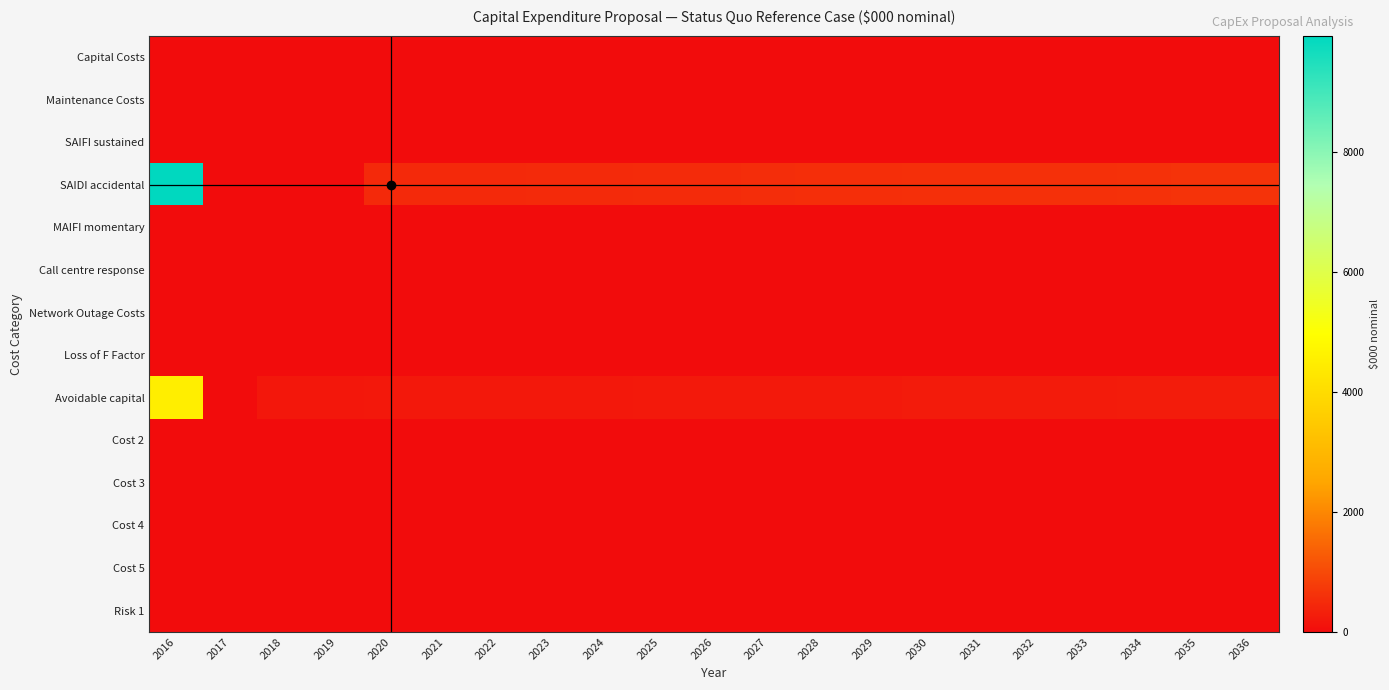

Reading left to right, extract all data points from this chart.

Capital Costs: 2016=0.0	2017=0.0	2018=0.0	2019=0.0	2020=0.0	2021=0.0	2022=0.0	2023=0.0	2024=0.0	2025=0.0	2026=0.0	2027=0.0	2028=0.0	2029=0.0	2030=0.0	2031=0.0	2032=0.0	2033=0.0	2034=0.0	2035=0.0	2036=0.0
Maintenance Costs: 2016=0.0	2017=0.0	2018=0.0	2019=0.0	2020=0.0	2021=0.0	2022=0.0	2023=0.0	2024=0.0	2025=0.0	2026=0.0	2027=0.0	2028=0.0	2029=0.0	2030=0.0	2031=0.0	2032=0.0	2033=0.0	2034=0.0	2035=0.0	2036=0.0
SAIFI sustained: 2016=0.0	2017=0.0	2018=0.0	2019=0.0	2020=0.0	2021=0.0	2022=0.0	2023=0.0	2024=0.0	2025=0.0	2026=0.0	2027=0.0	2028=0.0	2029=0.0	2030=0.0	2031=0.0	2032=0.0	2033=0.0	2034=0.0	2035=0.0	2036=0.0
SAIDI accidental: 2016=9936.2	2017=0.0	2018=0.0	2019=0.0	2020=466.5	2021=475.6	2022=484.8	2023=494.2	2024=503.8	2025=513.6	2026=523.5	2027=533.7	2028=544.0	2029=554.6	2030=565.3	2031=576.3	2032=587.5	2033=598.9	2034=610.5	2035=622.3	2036=634.4
MAIFI momentary: 2016=0.0	2017=0.0	2018=0.0	2019=0.0	2020=0.0	2021=0.0	2022=0.0	2023=0.0	2024=0.0	2025=0.0	2026=0.0	2027=0.0	2028=0.0	2029=0.0	2030=0.0	2031=0.0	2032=0.0	2033=0.0	2034=0.0	2035=0.0	2036=0.0
Call centre response: 2016=0.0	2017=0.0	2018=0.0	2019=0.0	2020=0.0	2021=0.0	2022=0.0	2023=0.0	2024=0.0	2025=0.0	2026=0.0	2027=0.0	2028=0.0	2029=0.0	2030=0.0	2031=0.0	2032=0.0	2033=0.0	2034=0.0	2035=0.0	2036=0.0
Network Outage Costs: 2016=0.0	2017=0.0	2018=0.0	2019=0.0	2020=0.0	2021=0.0	2022=0.0	2023=0.0	2024=0.0	2025=0.0	2026=0.0	2027=0.0	2028=0.0	2029=0.0	2030=0.0	2031=0.0	2032=0.0	2033=0.0	2034=0.0	2035=0.0	2036=0.0
Loss of F Factor: 2016=0.0	2017=0.0	2018=0.0	2019=0.0	2020=0.0	2021=0.0	2022=0.0	2023=0.0	2024=0.0	2025=0.0	2026=0.0	2027=0.0	2028=0.0	2029=0.0	2030=0.0	2031=0.0	2032=0.0	2033=0.0	2034=0.0	2035=0.0	2036=0.0
Avoidable capital: 2016=4517.8	2017=0.0	2018=187.1	2019=190.7	2020=194.4	2021=198.2	2022=202.0	2023=205.9	2024=209.9	2025=214.0	2026=218.1	2027=222.4	2028=226.7	2029=231.1	2030=235.6	2031=240.1	2032=244.8	2033=249.5	2034=254.4	2035=259.3	2036=264.3
Cost 2: 2016=0.0	2017=0.0	2018=0.0	2019=0.0	2020=0.0	2021=0.0	2022=0.0	2023=0.0	2024=0.0	2025=0.0	2026=0.0	2027=0.0	2028=0.0	2029=0.0	2030=0.0	2031=0.0	2032=0.0	2033=0.0	2034=0.0	2035=0.0	2036=0.0
Cost 3: 2016=0.0	2017=0.0	2018=0.0	2019=0.0	2020=0.0	2021=0.0	2022=0.0	2023=0.0	2024=0.0	2025=0.0	2026=0.0	2027=0.0	2028=0.0	2029=0.0	2030=0.0	2031=0.0	2032=0.0	2033=0.0	2034=0.0	2035=0.0	2036=0.0
Cost 4: 2016=0.0	2017=0.0	2018=0.0	2019=0.0	2020=0.0	2021=0.0	2022=0.0	2023=0.0	2024=0.0	2025=0.0	2026=0.0	2027=0.0	2028=0.0	2029=0.0	2030=0.0	2031=0.0	2032=0.0	2033=0.0	2034=0.0	2035=0.0	2036=0.0
Cost 5: 2016=0.0	2017=0.0	2018=0.0	2019=0.0	2020=0.0	2021=0.0	2022=0.0	2023=0.0	2024=0.0	2025=0.0	2026=0.0	2027=0.0	2028=0.0	2029=0.0	2030=0.0	2031=0.0	2032=0.0	2033=0.0	2034=0.0	2035=0.0	2036=0.0
Risk 1: 2016=0.0	2017=0.0	2018=0.0	2019=0.0	2020=0.0	2021=0.0	2022=0.0	2023=0.0	2024=0.0	2025=0.0	2026=0.0	2027=0.0	2028=0.0	2029=0.0	2030=0.0	2031=0.0	2032=0.0	2033=0.0	2034=0.0	2035=0.0	2036=0.0